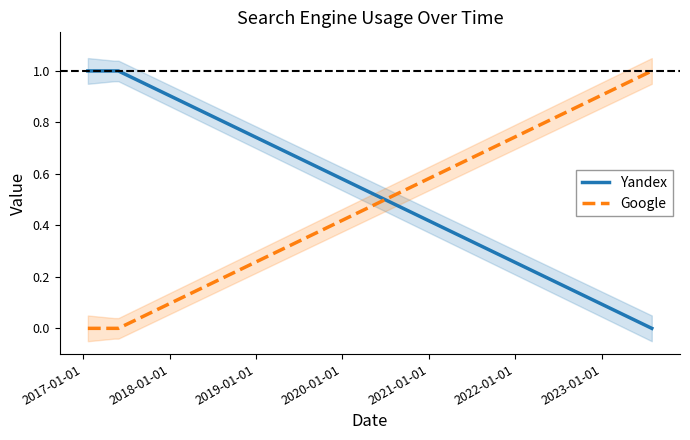

True or false: Google and Yandex intersect in this chart.

True